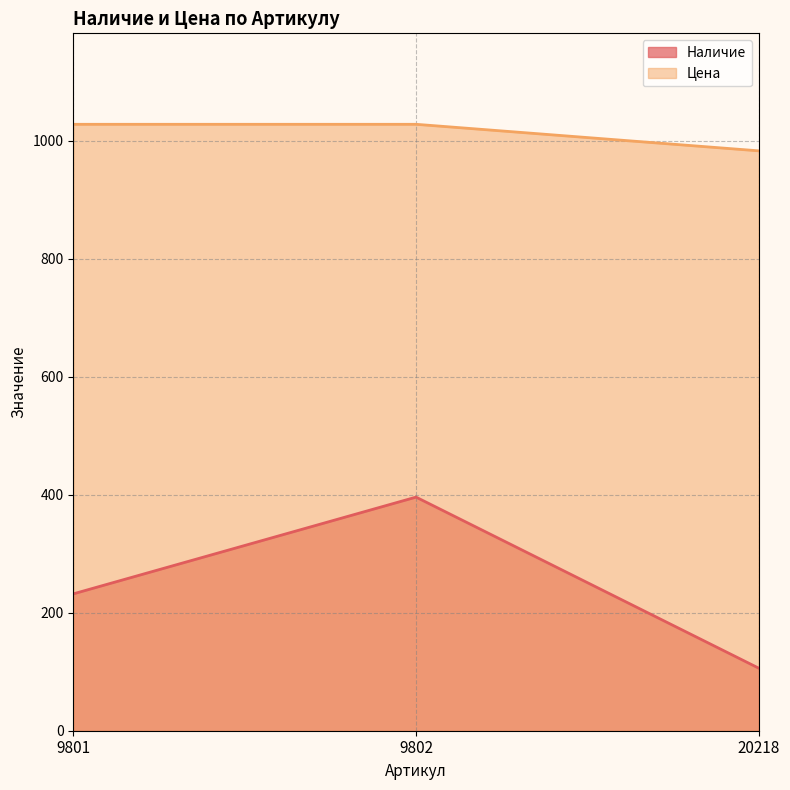

Is the value of Наличие at 9802 greater than the value of Цена at 9802?

No